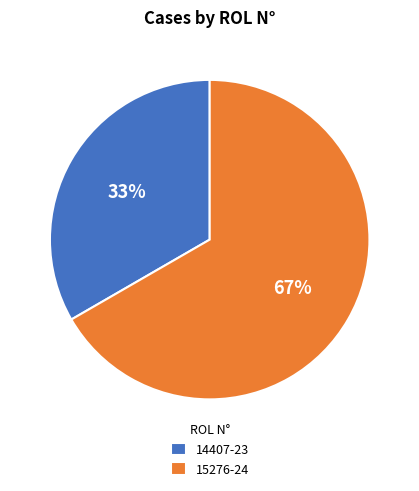

What is the largest slice in the pie chart?

15276-24